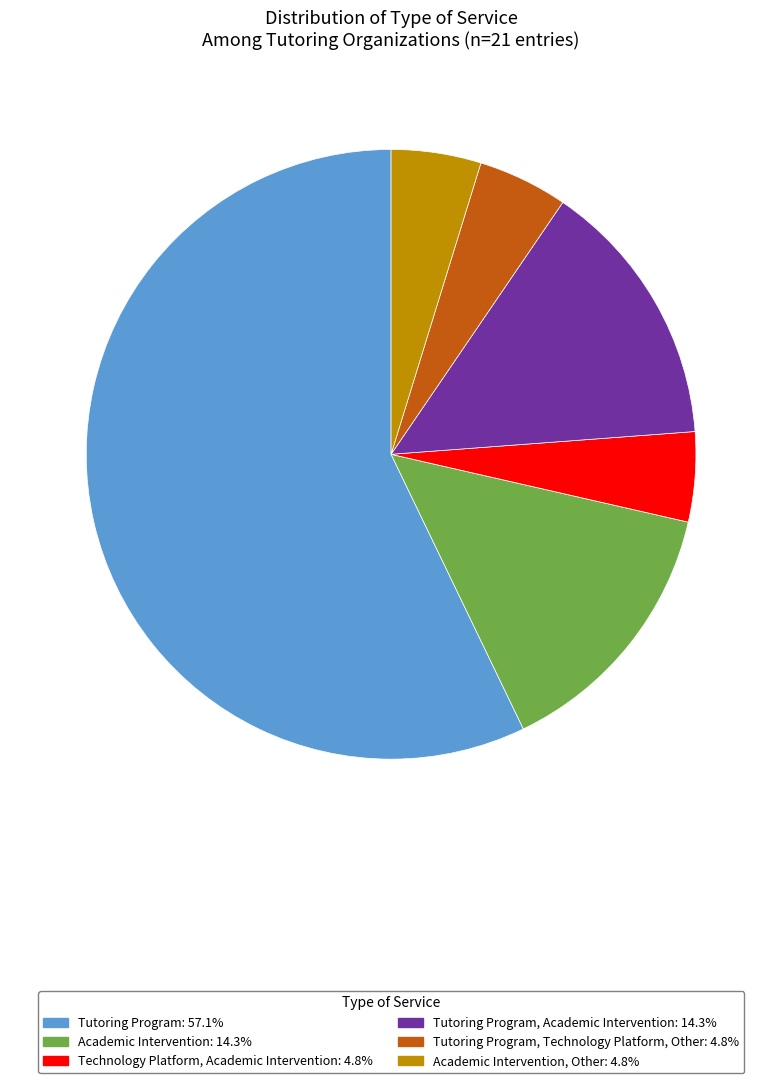

Is there any slice that represents more than half of the pie?

Yes